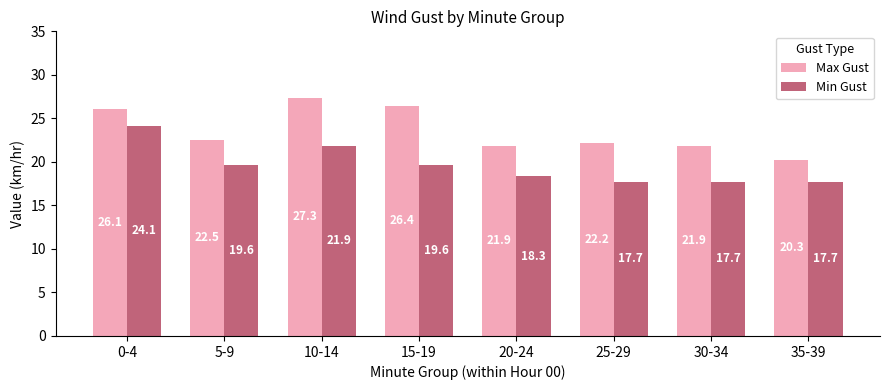

Which category has the highest value in the Max Gust series?

10-14